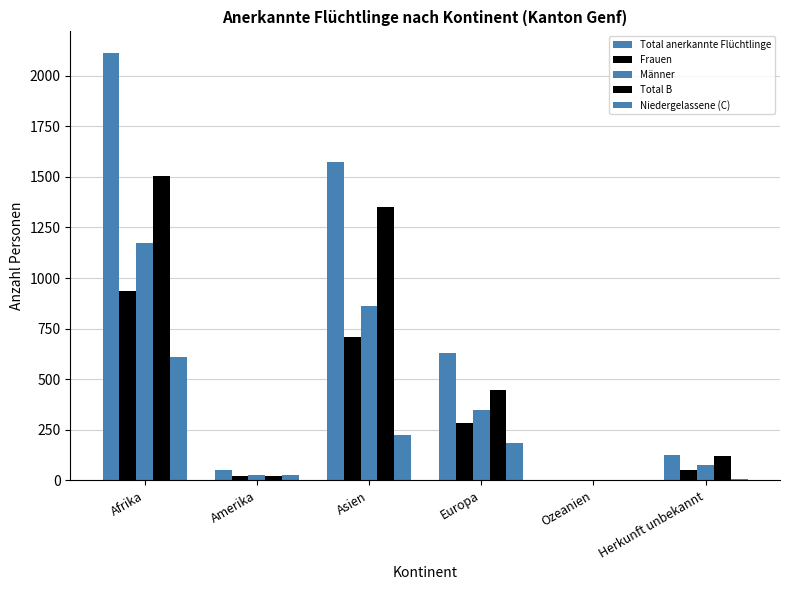

What is the highest value of the Niedergelassene (C) series?

608